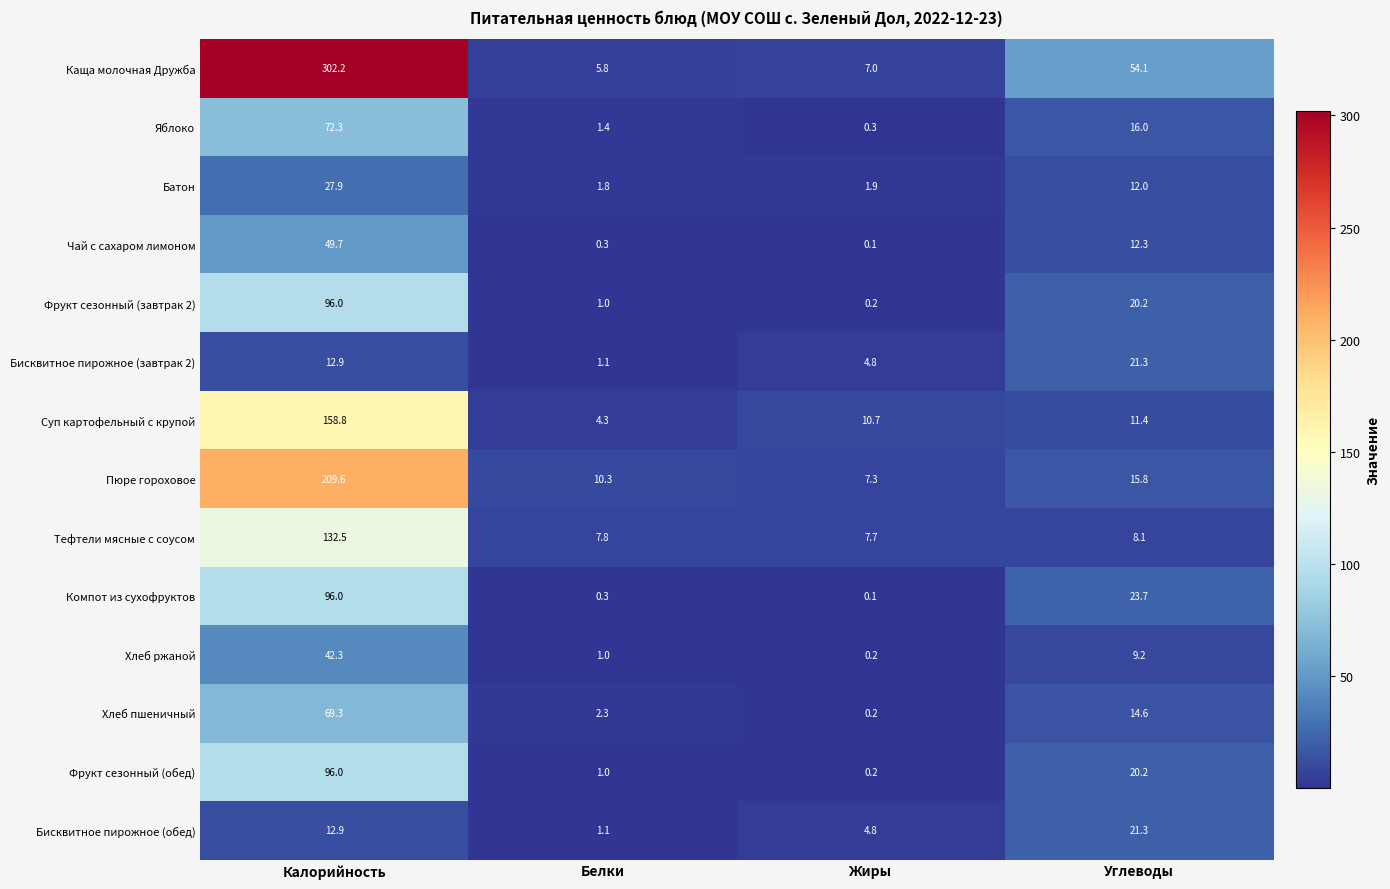

The Тефтели мясные с соусом series shows 132.5 at Калорийность. True or false?

True